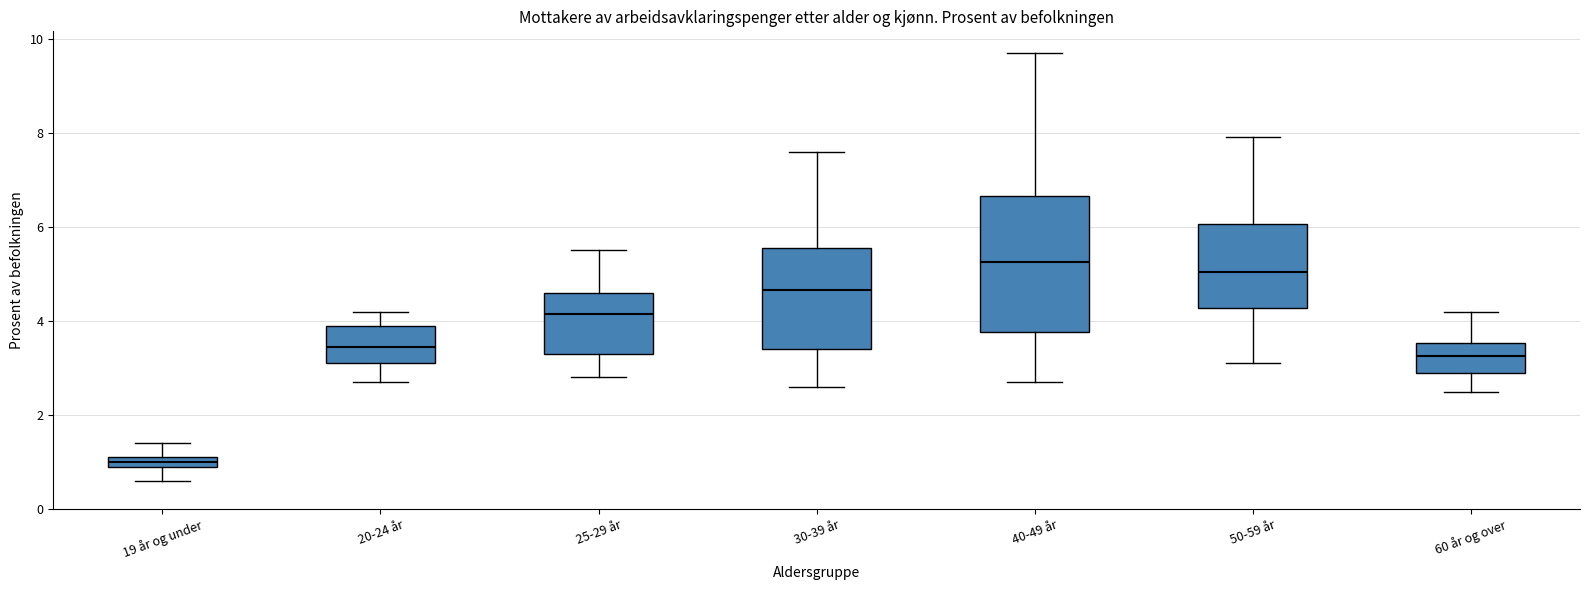

Where does the upper whisker of the box for 19 år og under end on the y-axis? The values are not printed on the chart, so give them approximately, as read against the axis.

1.4